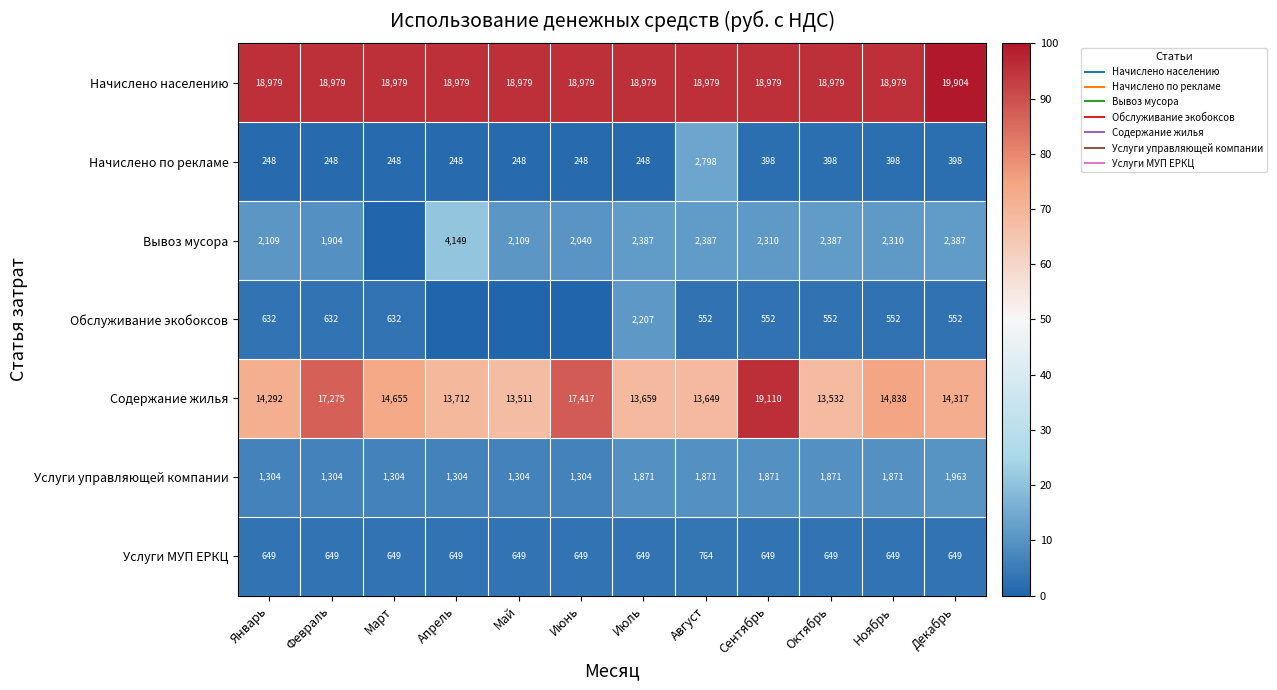

At which category is the sum across all series the highest?

Сентябрь